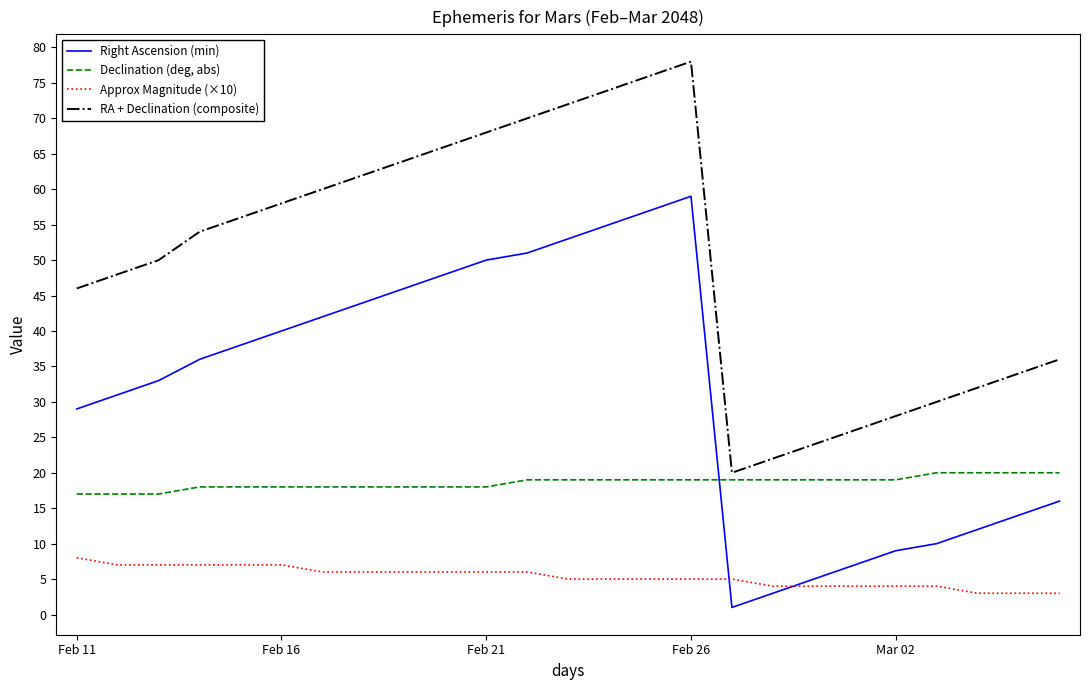

Which series has the largest total across all categories?

RA + Declination (composite)